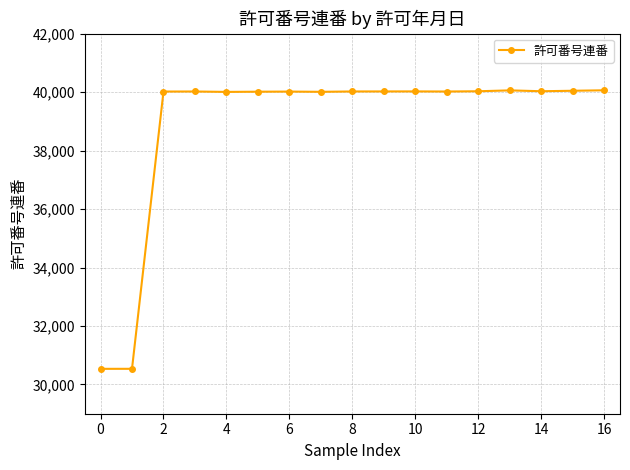

What is the difference between the maximum and minimum values?

9526